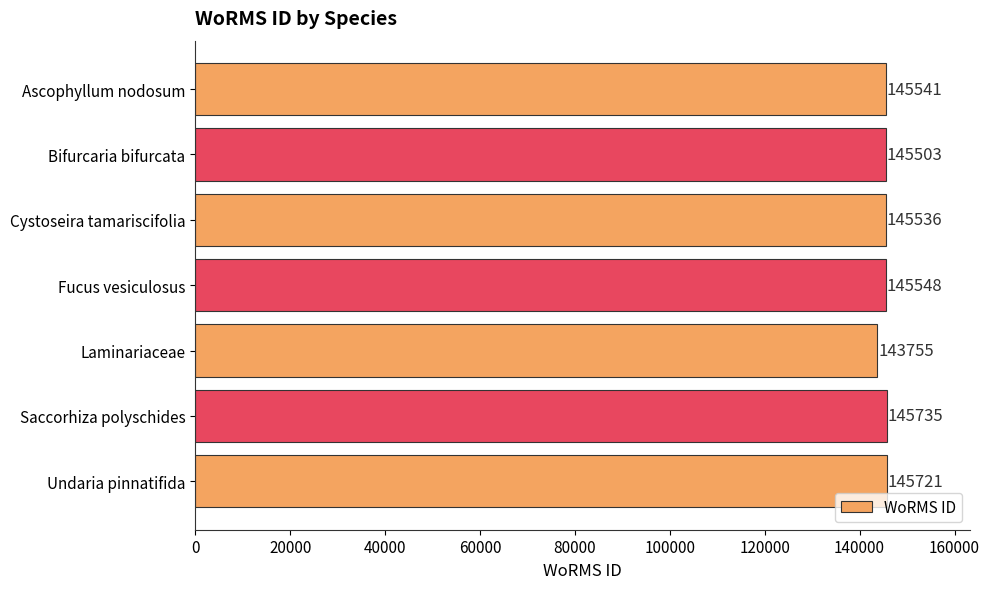

How many bars are there in total?

7